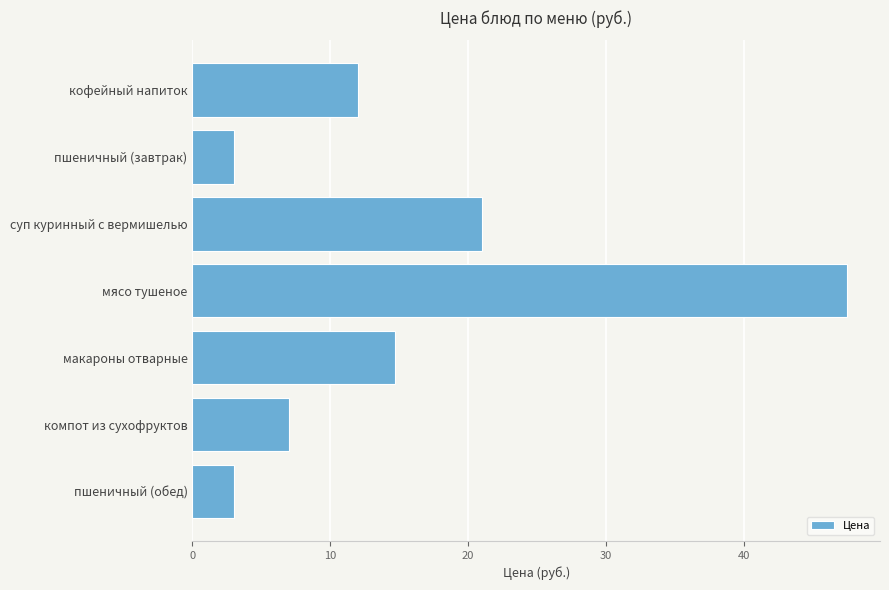

Are the bars horizontal?

Yes